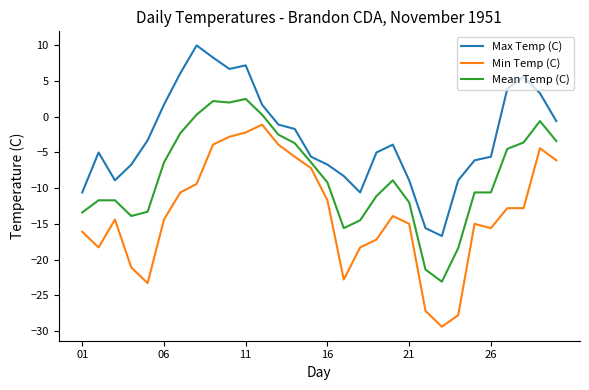

List the series in order of their overall mean, lowest first.

Min Temp (C), Mean Temp (C), Max Temp (C)